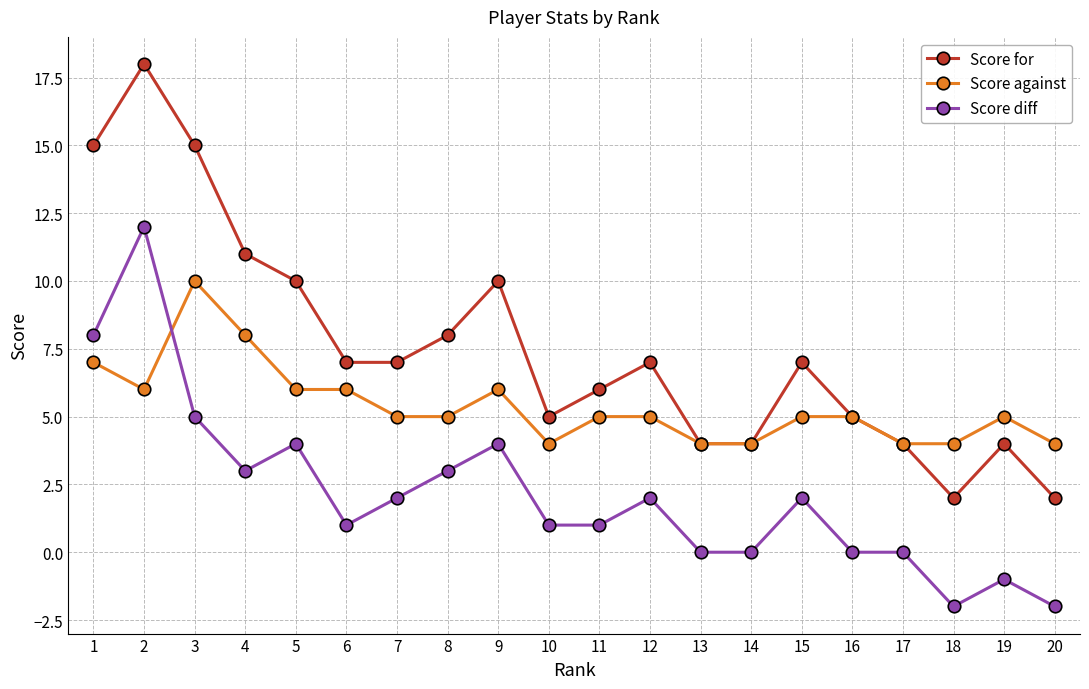

The Score against series shows 7 at 7. True or false?

False